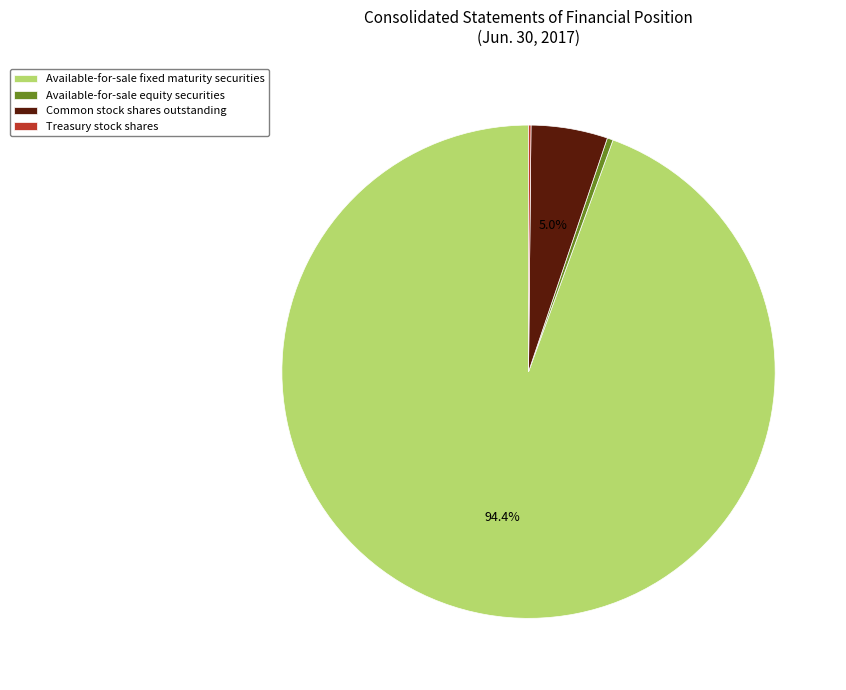

To the nearest percent, what is the combined percentage of Available-for-sale fixed maturity securities and Available-for-sale equity securities?

95%